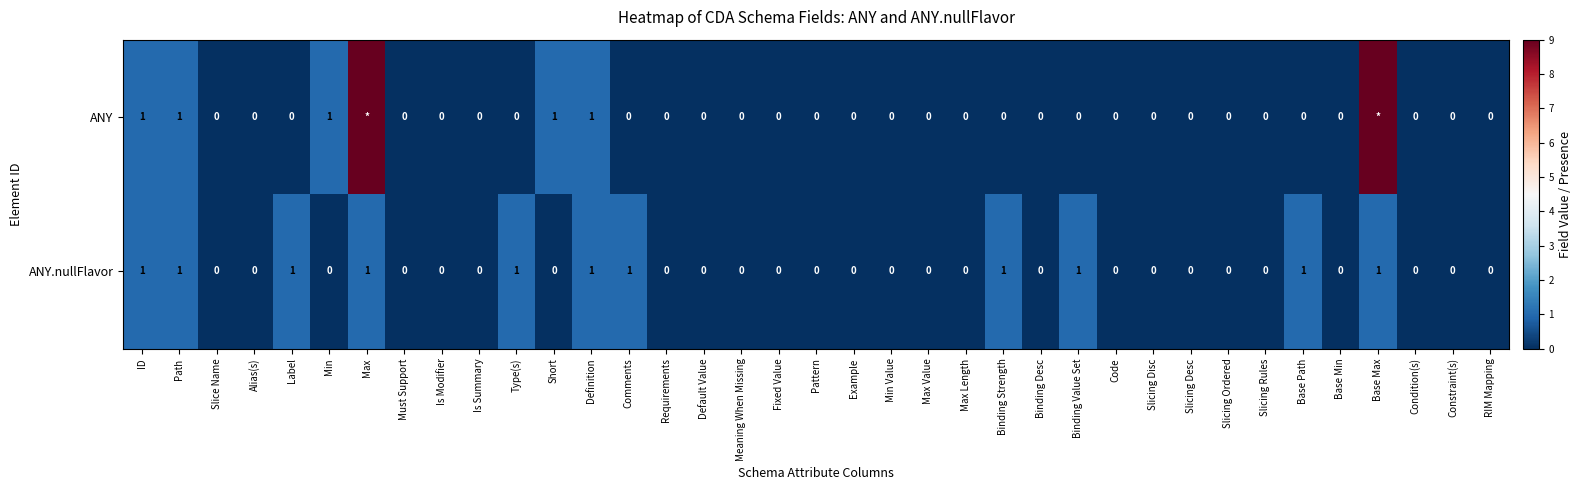

True or false: ANY.nullFlavor has a value of 1 at Binding Value Set.

True